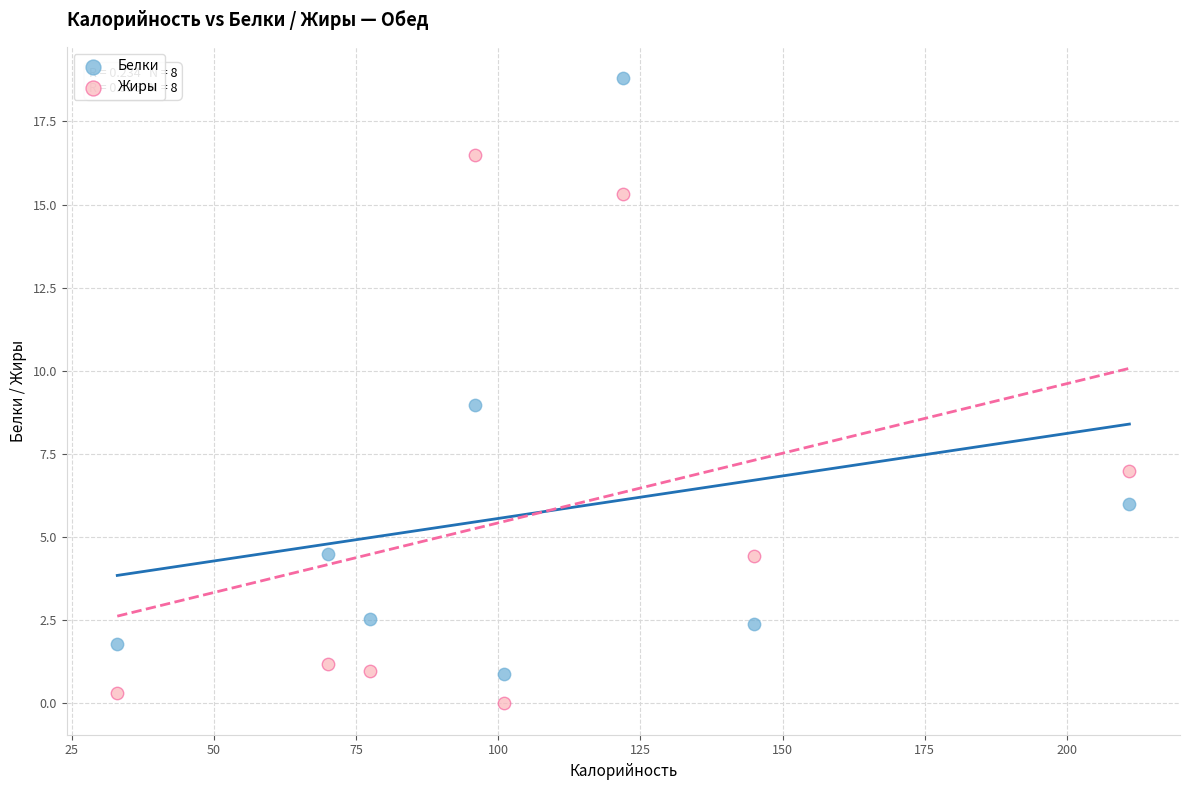

Which series reaches the maximum Y coordinate?

Белки